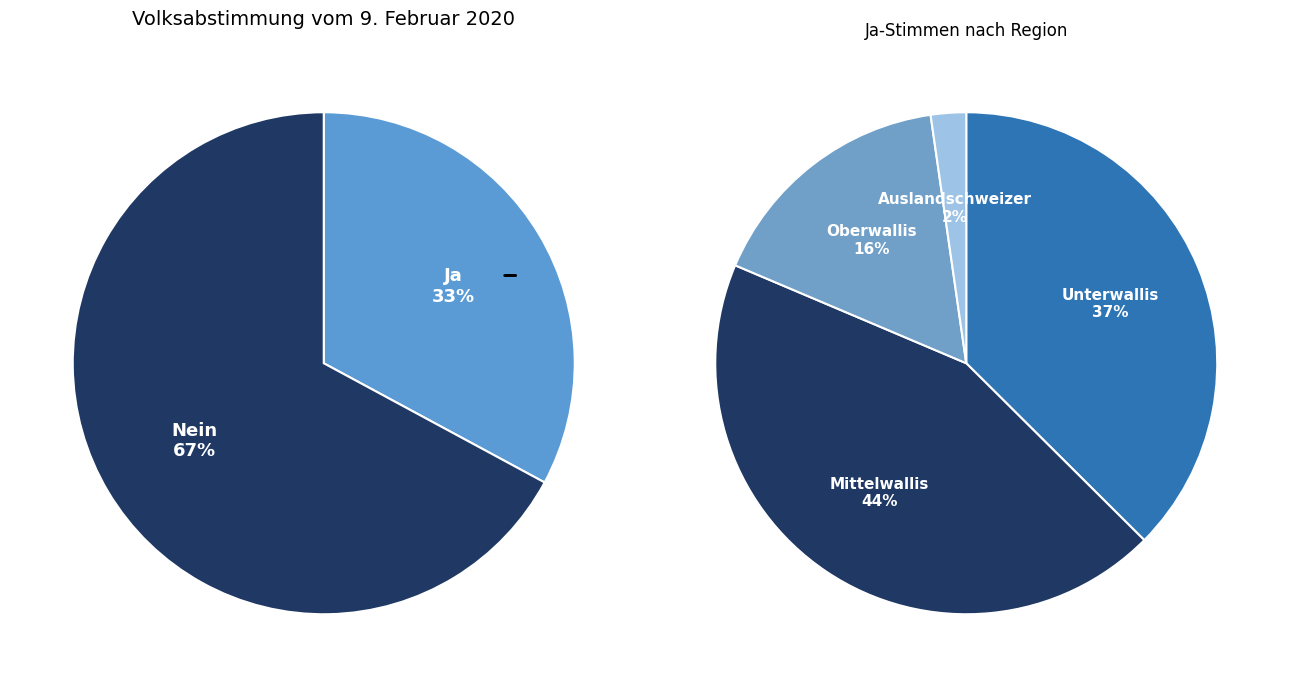

To the nearest percent, what is the difference between the largest and smallest slice percentages?

34%